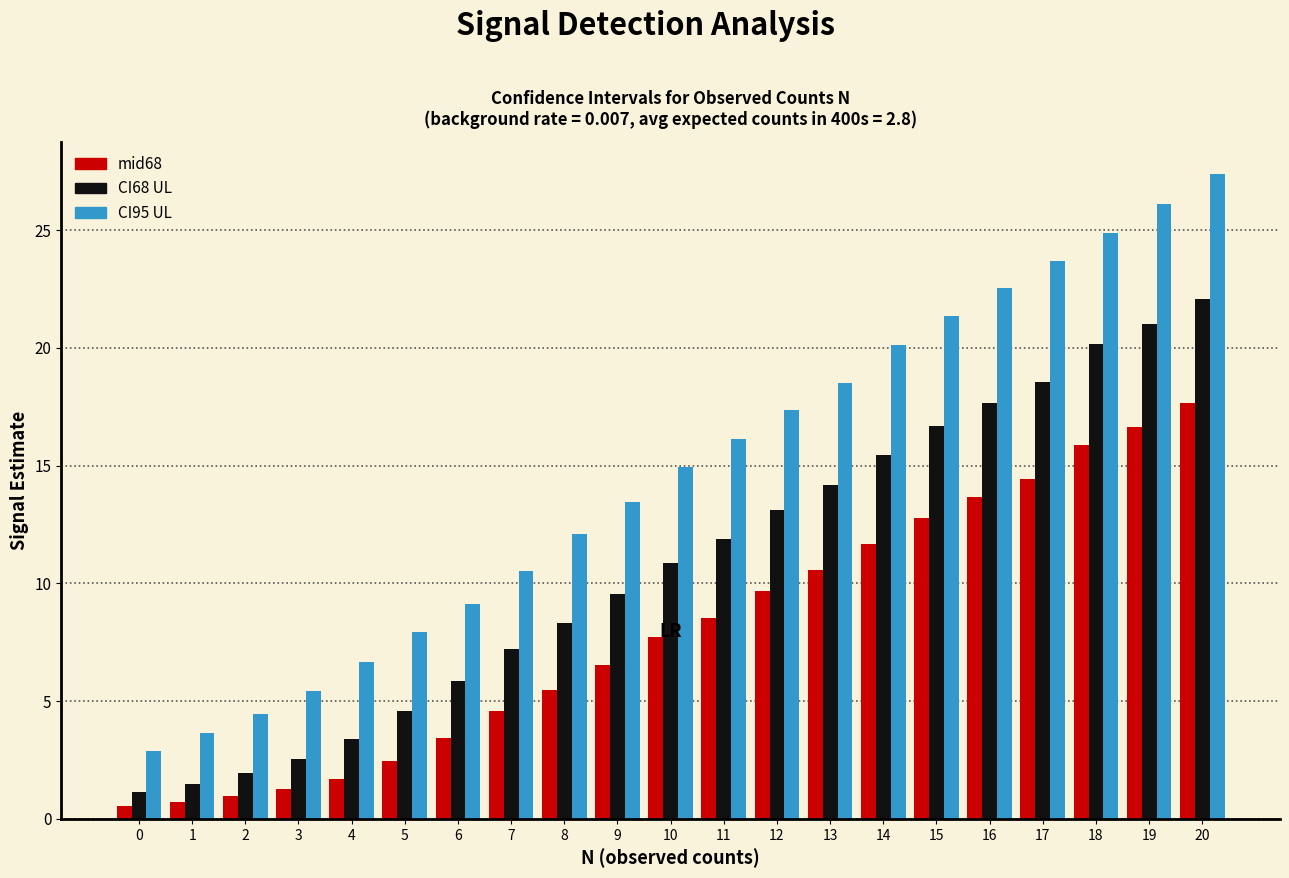

What is the difference between the second highest and second lowest values in the CI95 UL series?

22.5